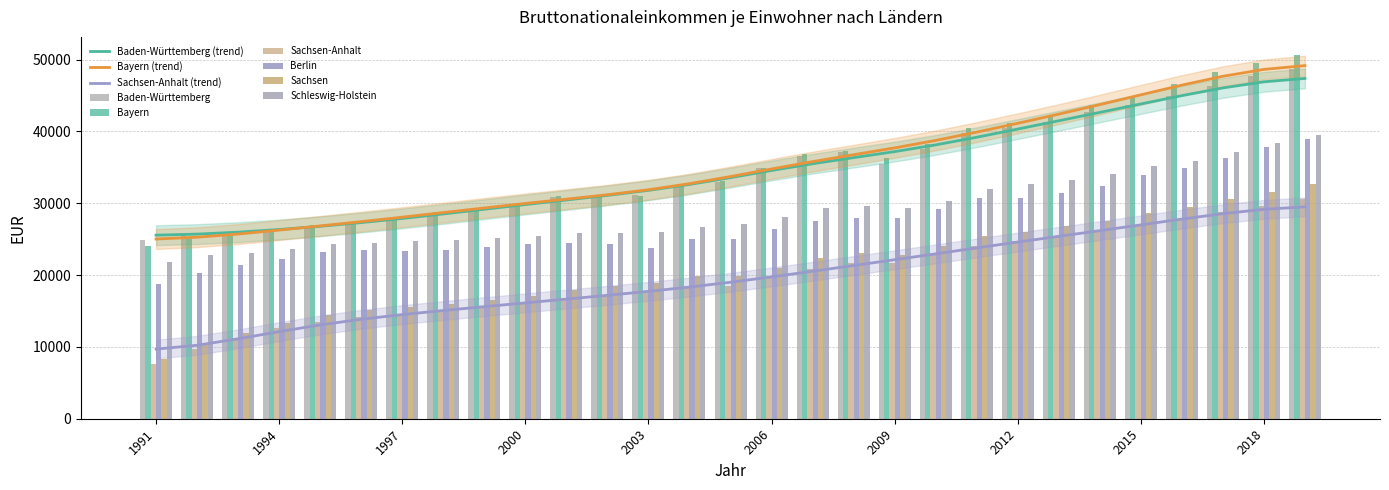

The value of Sachsen at 2006 is 21026. True or false?

True